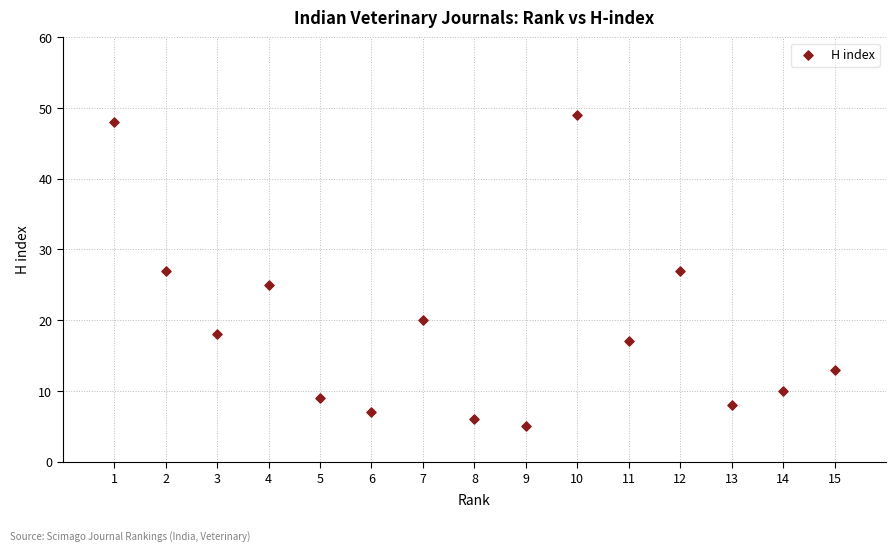

What is the range of Y values (max minus min)?

44